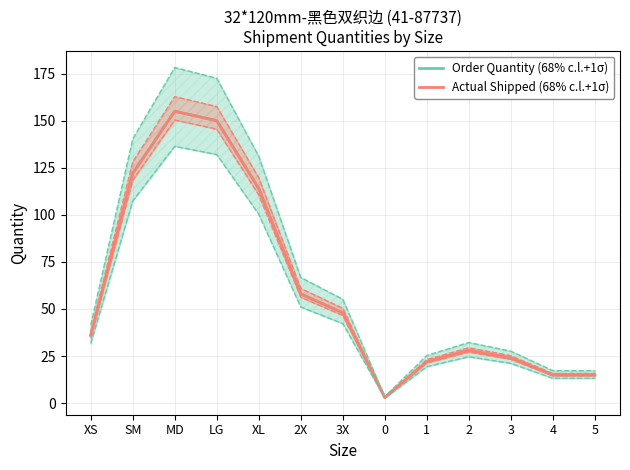

How many lines are shown in the chart?

2